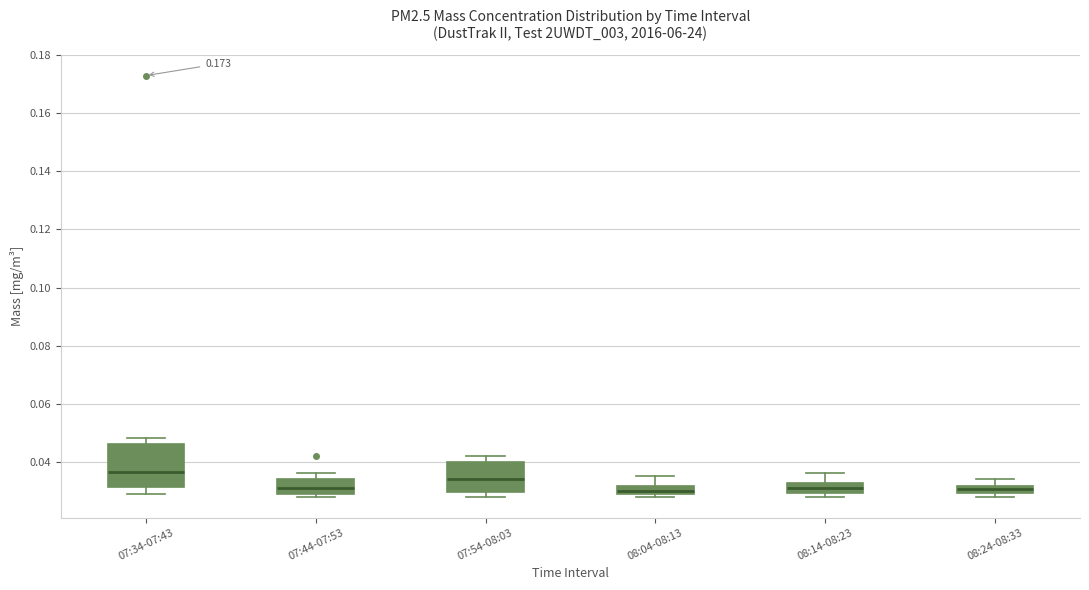

Where does the median line of the box for 07:34-07:43 sit on the y-axis? The values are not printed on the chart, so give them approximately, as read against the axis.

0.036